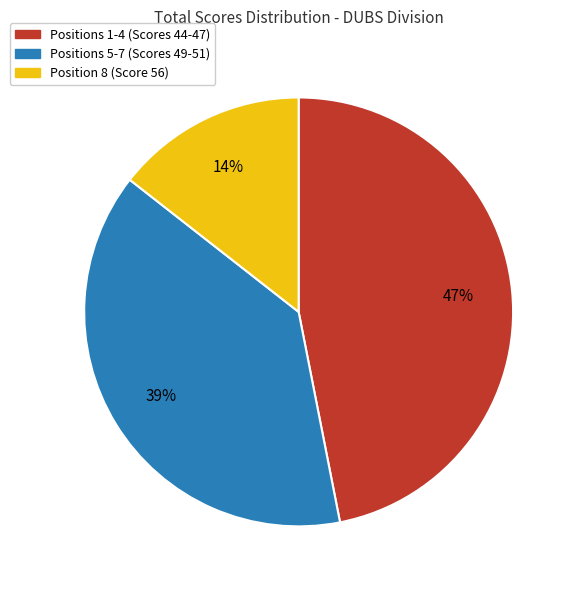

Is there any slice that represents more than half of the pie?

No